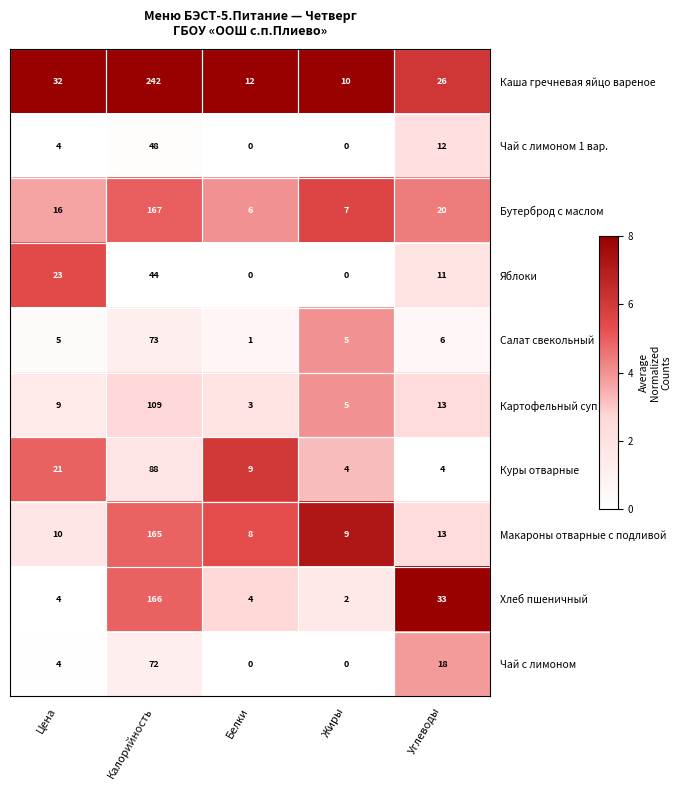

At which label does Каша гречневая яйцо вареное first exceed 26?

Цена